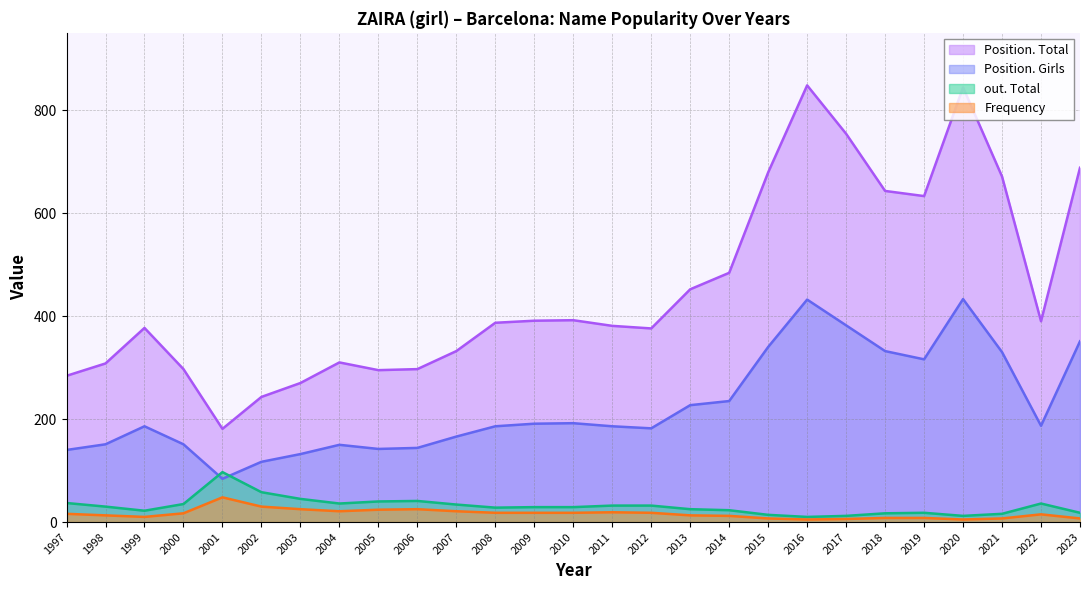

Which series has the largest total across all categories?

Position. Total